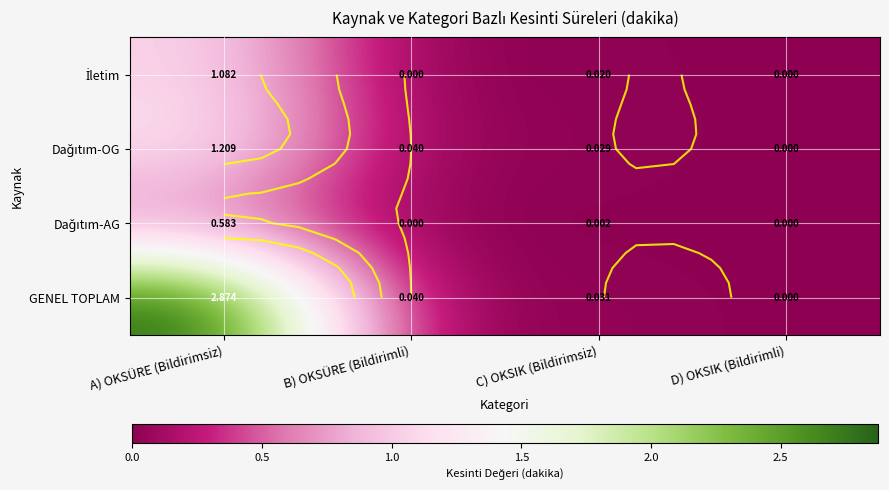

What is the difference between the Dağıtım-AG values at A) OKSÜRE (Bildirimsiz) and C) OKSIK (Bildirimsiz)?

0.6